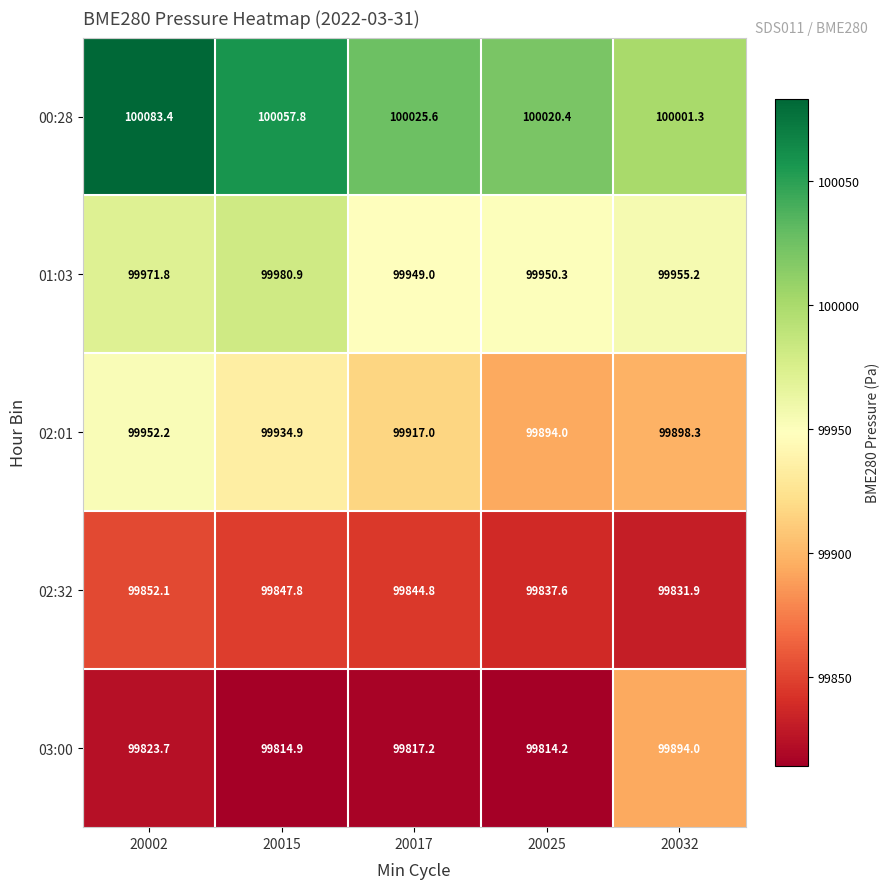

What is the sum of all 00:28 values?

500188.5